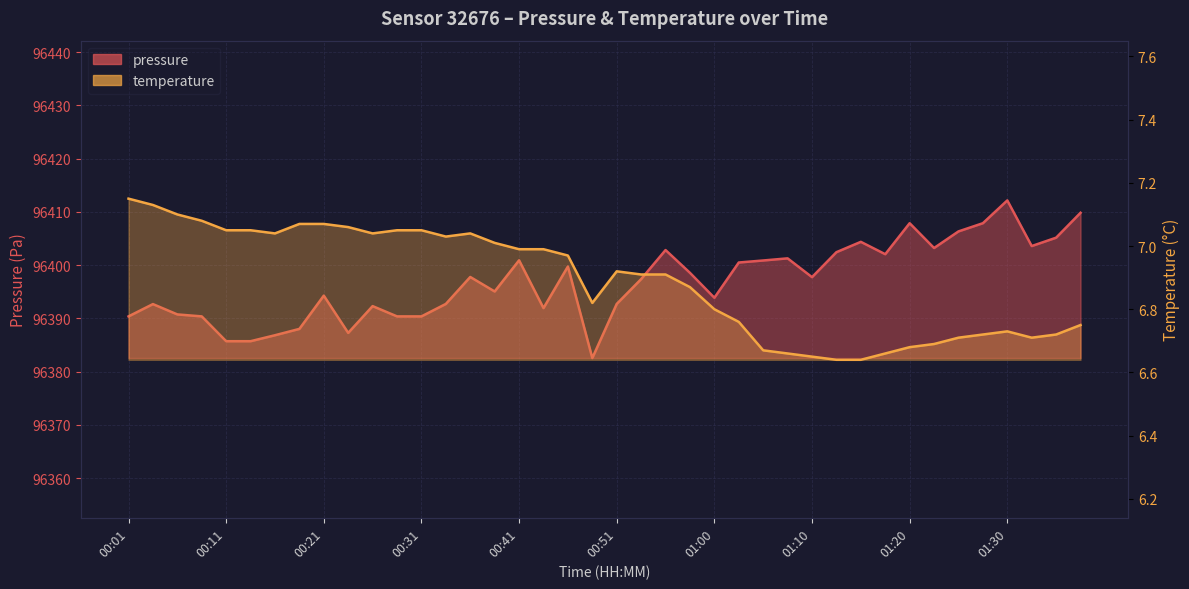

How many categories are shown in the chart?

40